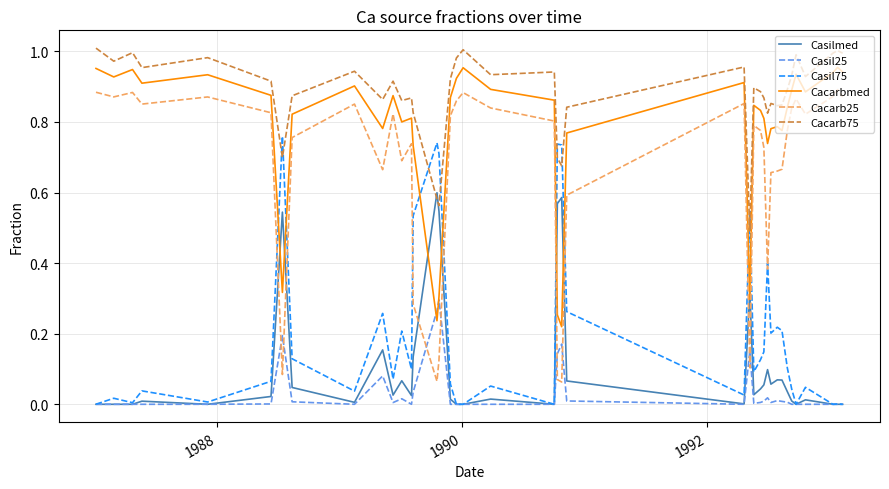

Which series has the largest total across all categories?

Cacarb75